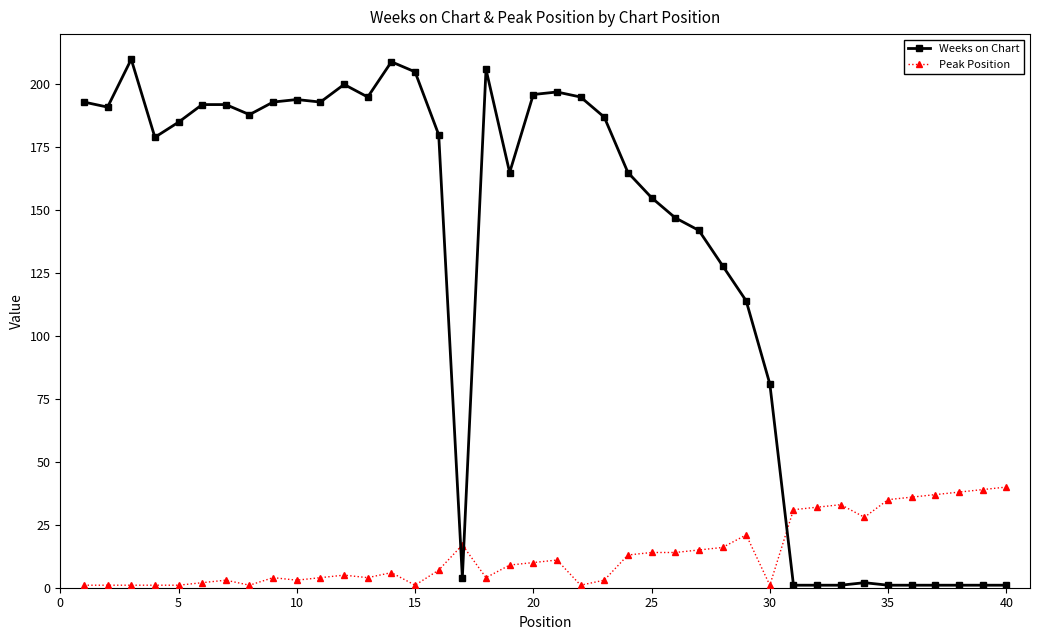

True or false: Weeks on Chart has more than 0 interior local peaks.

True